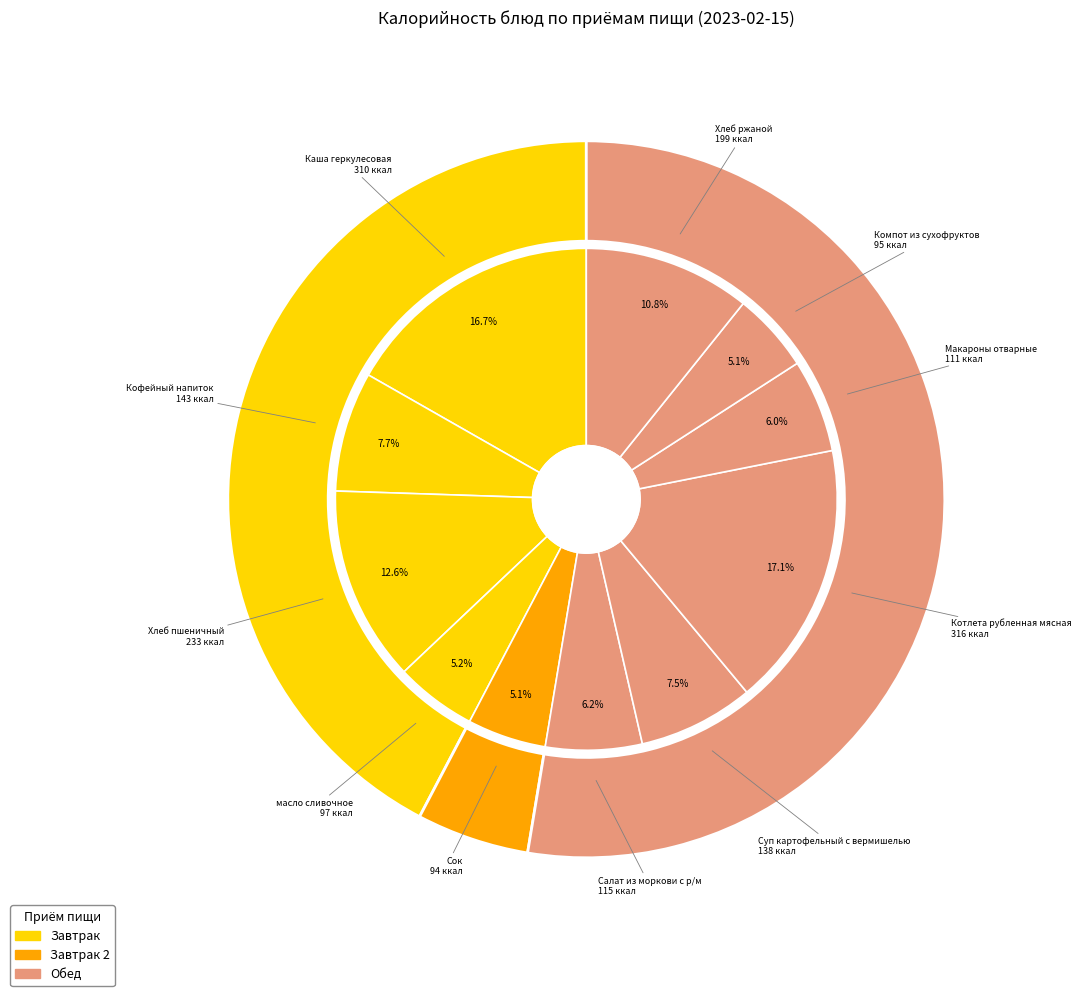

Which has a higher value, Хлеб пшеничный or Кофейный напиток?

Хлеб пшеничный